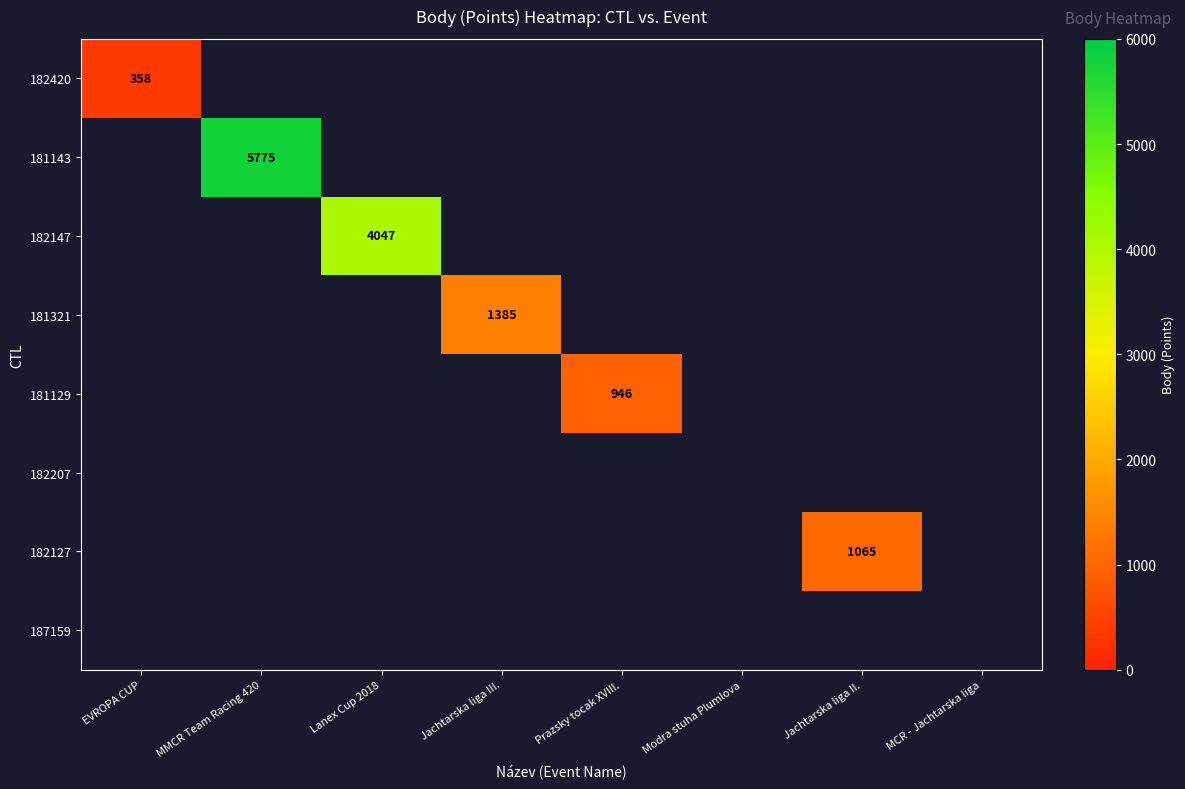

At how many categories does at least one series exceed 3731?

2